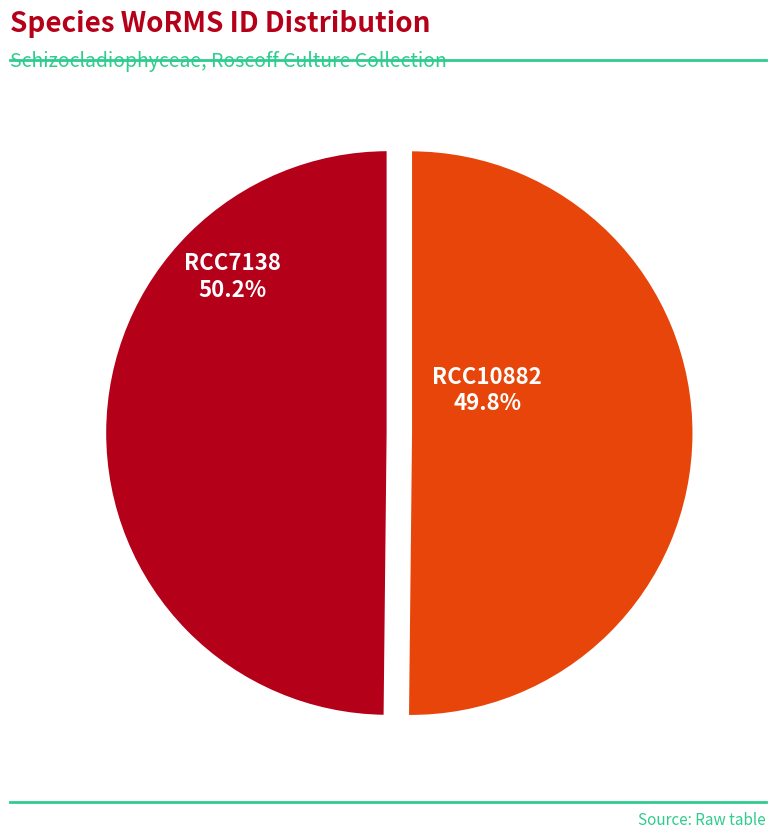

What portion of the pie excludes RCC10882?

50.2%